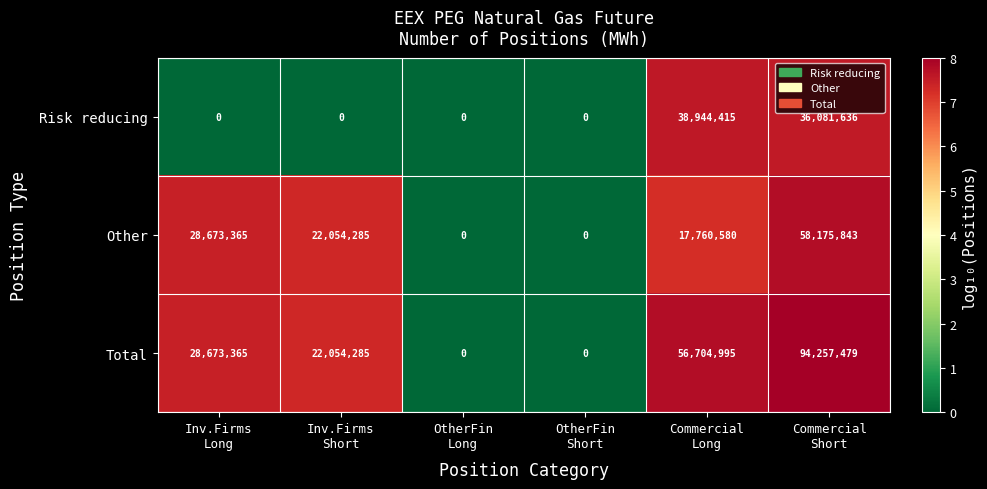

Rank the series at Commercial
Short from lowest to highest value.

Risk reducing, Other, Total